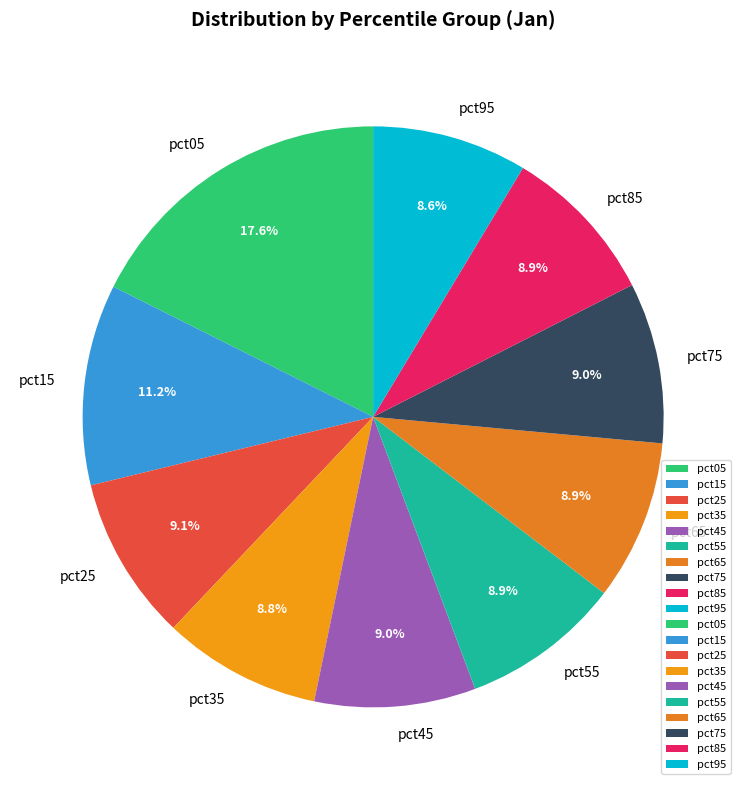

Which category has the biggest portion of the pie?

pct05